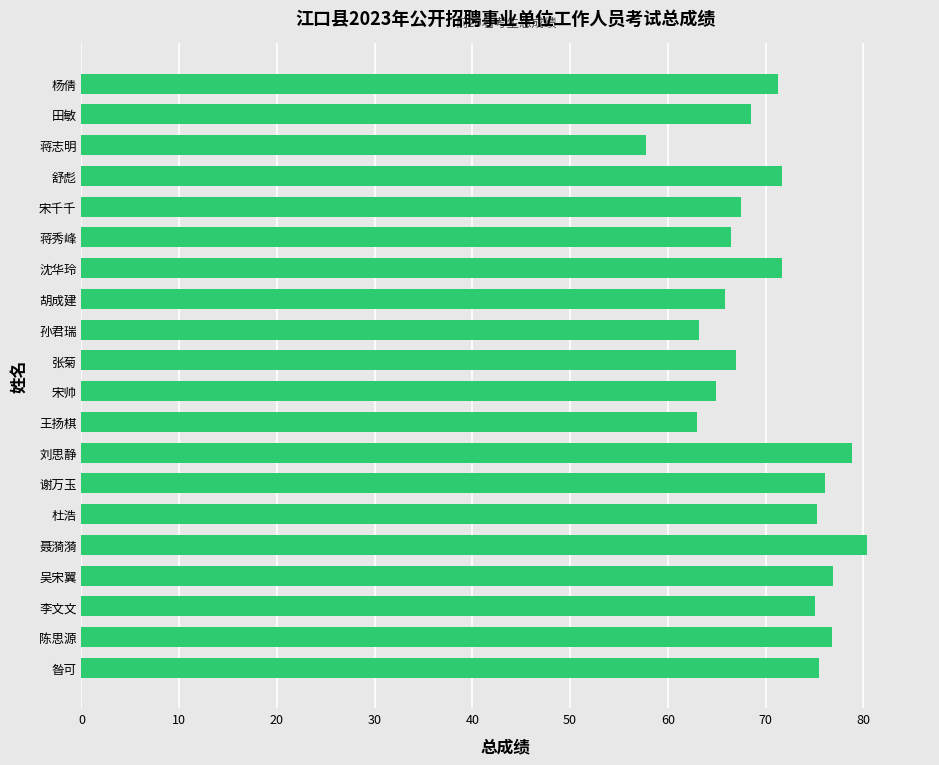

Read the value at 王扬棋.

63.0